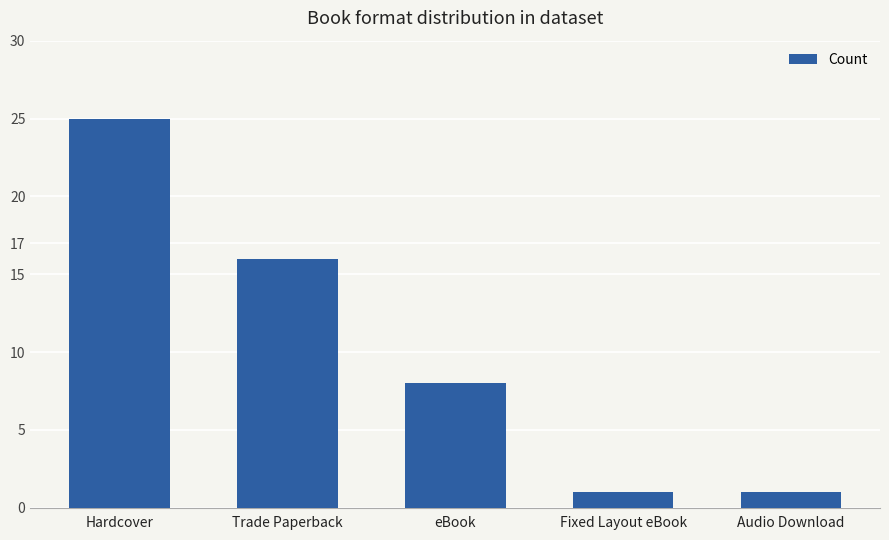

What is the label of the 2nd bar from the right?

Fixed Layout eBook